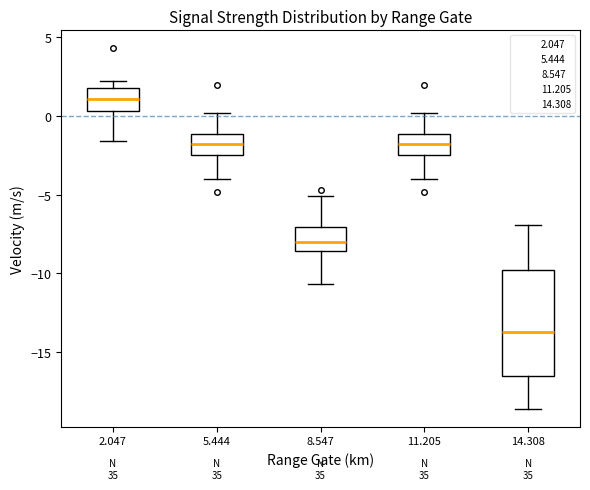

Which box has the highest median line?

2.047